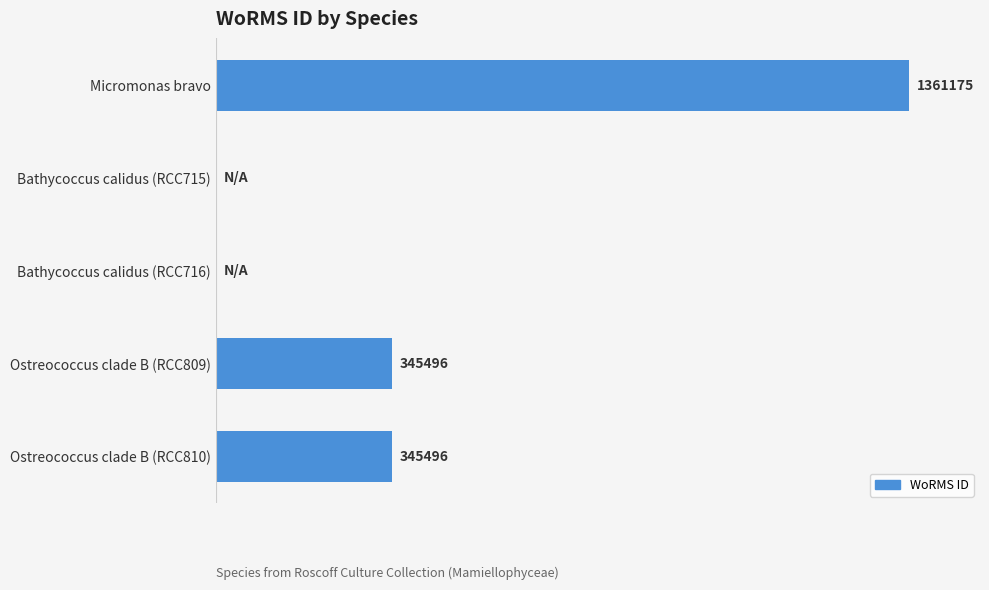

Are the bars horizontal?

Yes